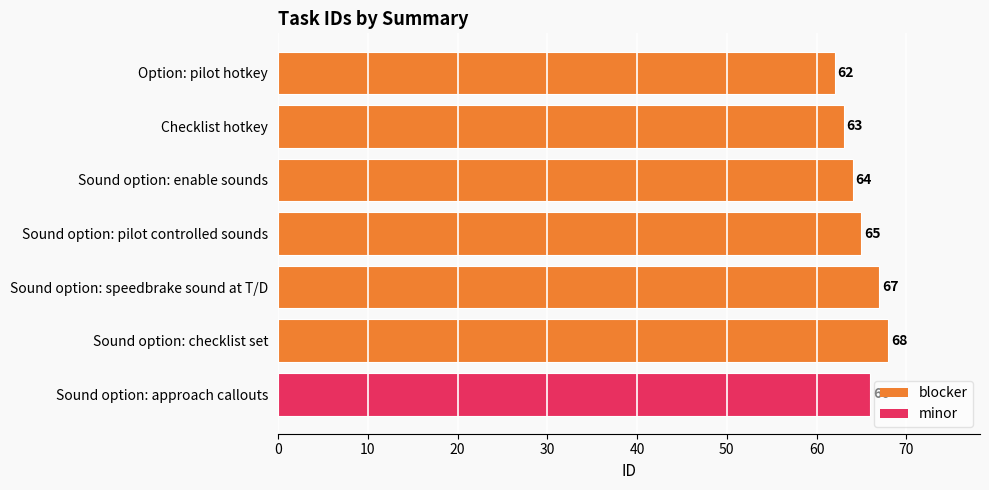

What is the sum of all values?

455